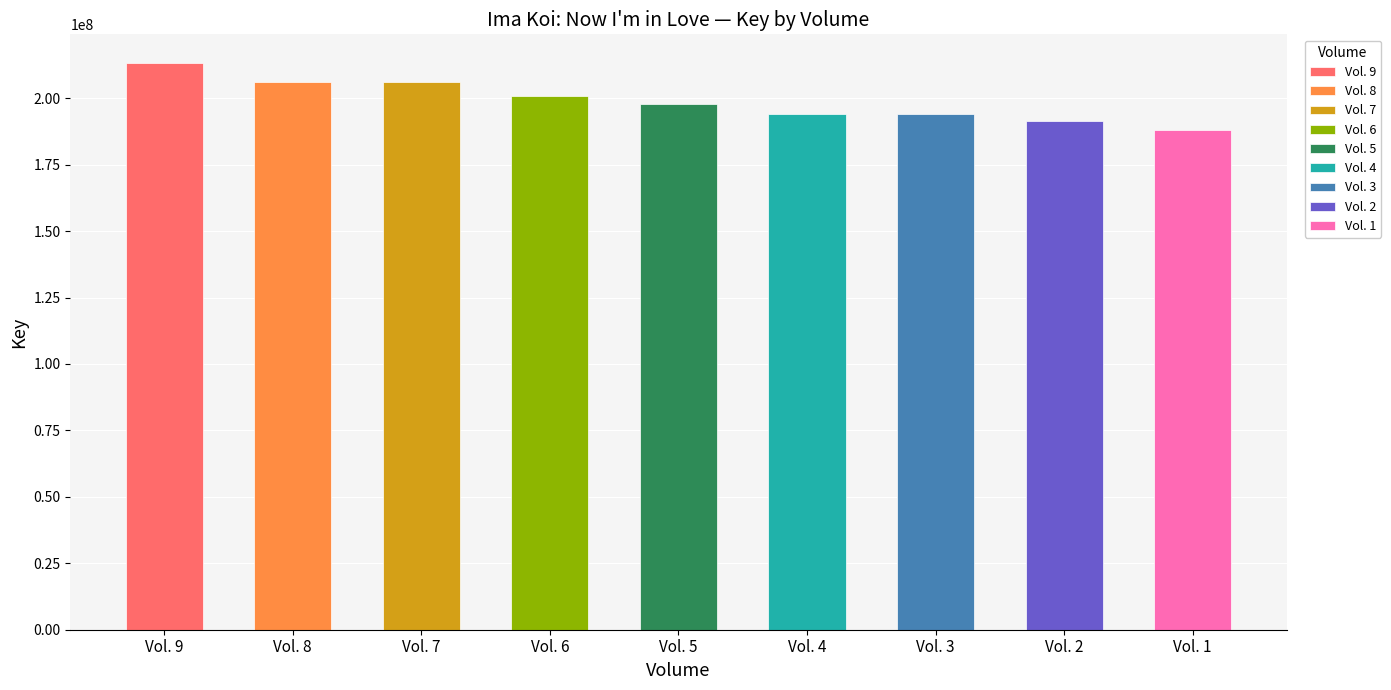

Is it true that the value at Vol. 4 is 193894301?

True